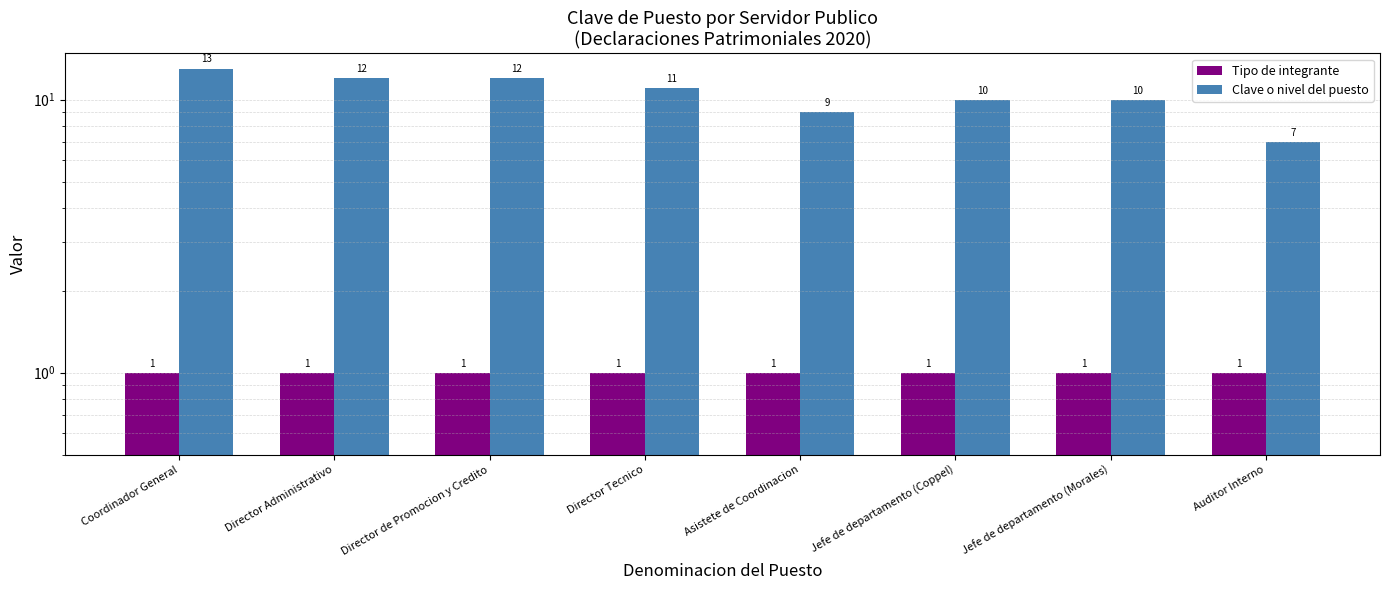

What is the highest value of the Clave o nivel del puesto series?

13